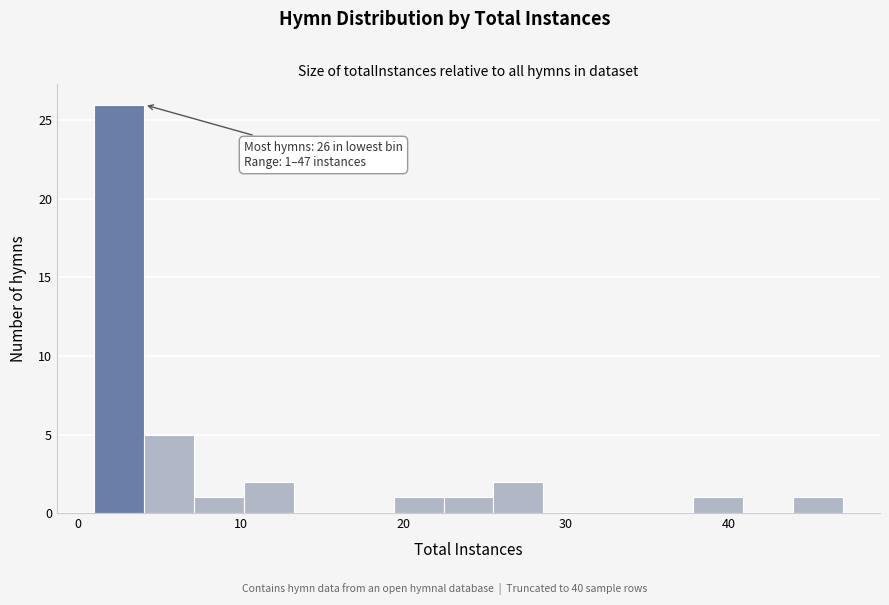

Around what value on the x-axis is the tallest bar? Give the approximate position of its centre, as read against the axis.

3